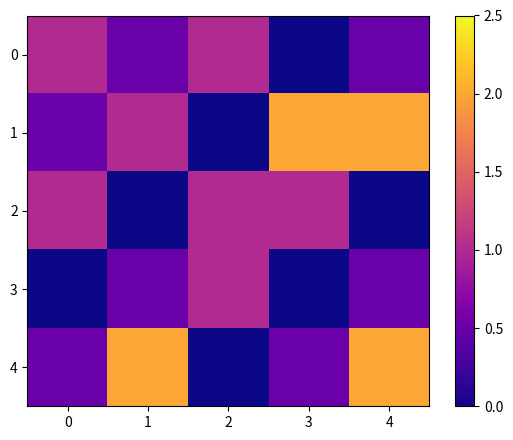

Rank the series at 2 from highest to lowest value.

0, 2, 3, 1, 4